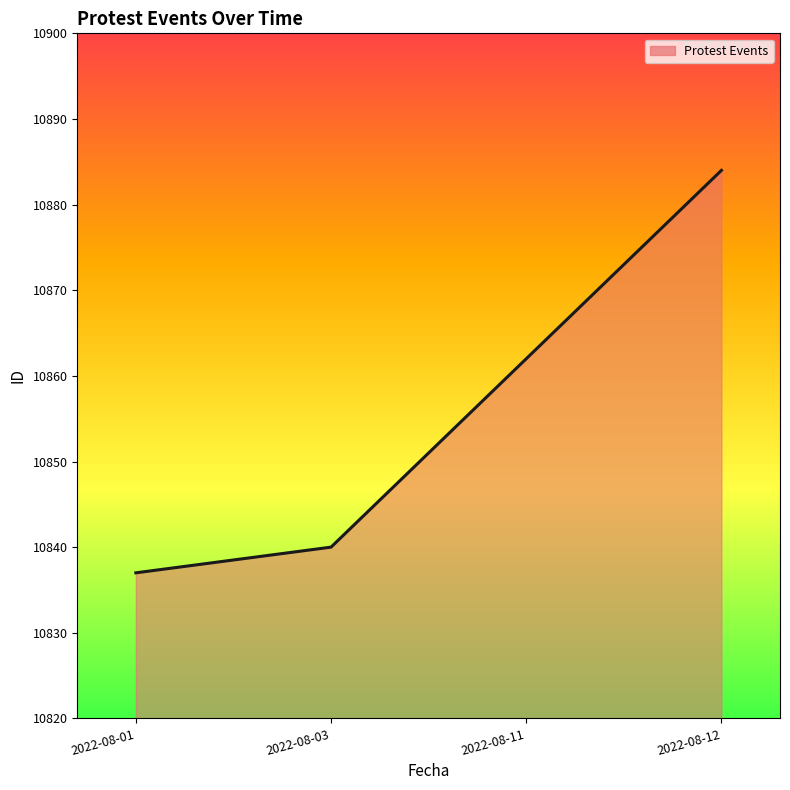

What is the sum of the values at 2022-08-03 and 2022-08-01?

21677